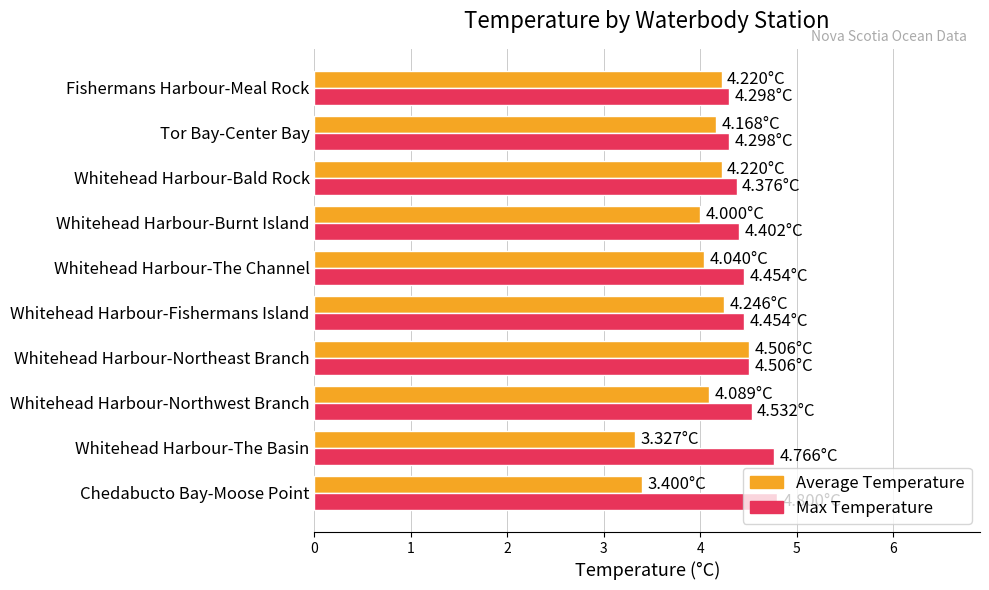

What is the highest value of the Max Temperature series?

4.8